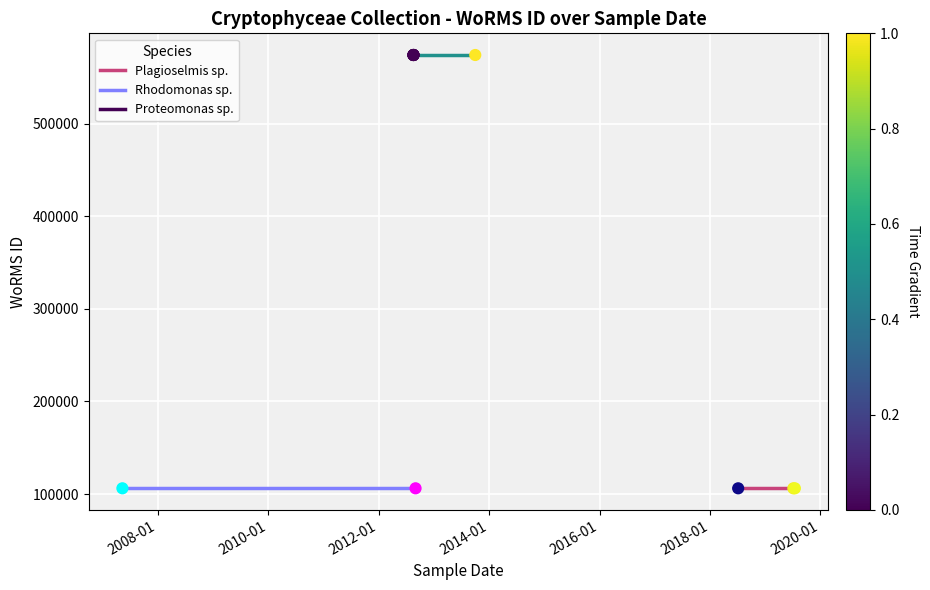

What are all the series names shown in the legend?

Plagioselmis sp., Rhodomonas sp., Proteomonas sp.